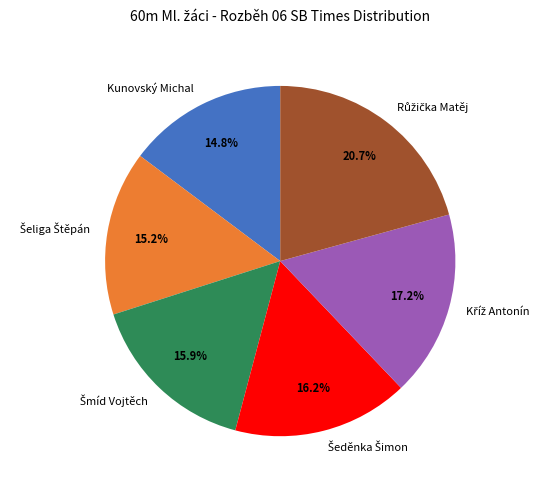

Is there a majority slice in this chart?

No